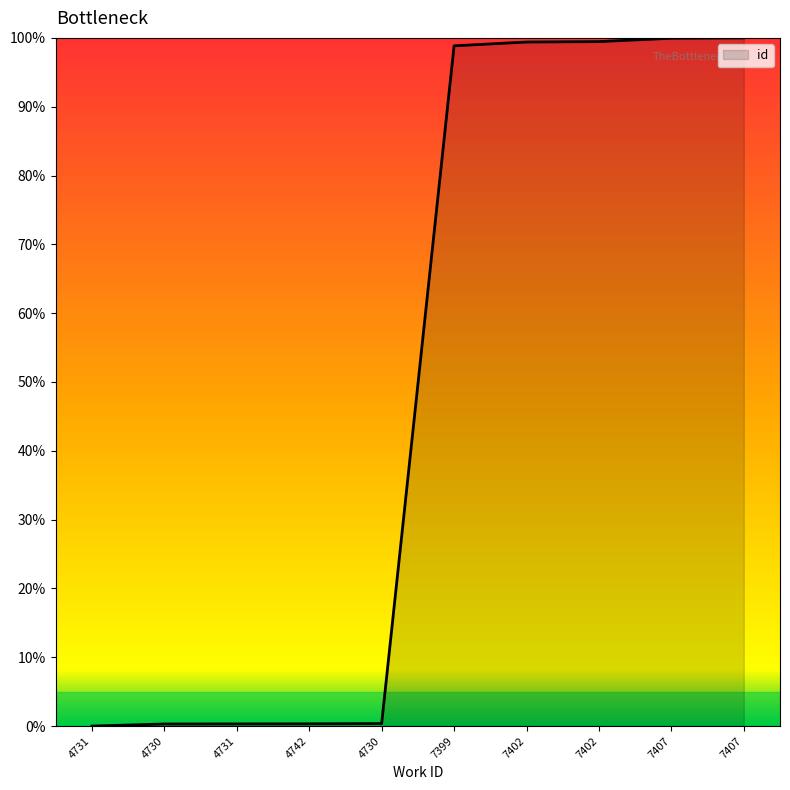

Where does the data first go above 98?

7399